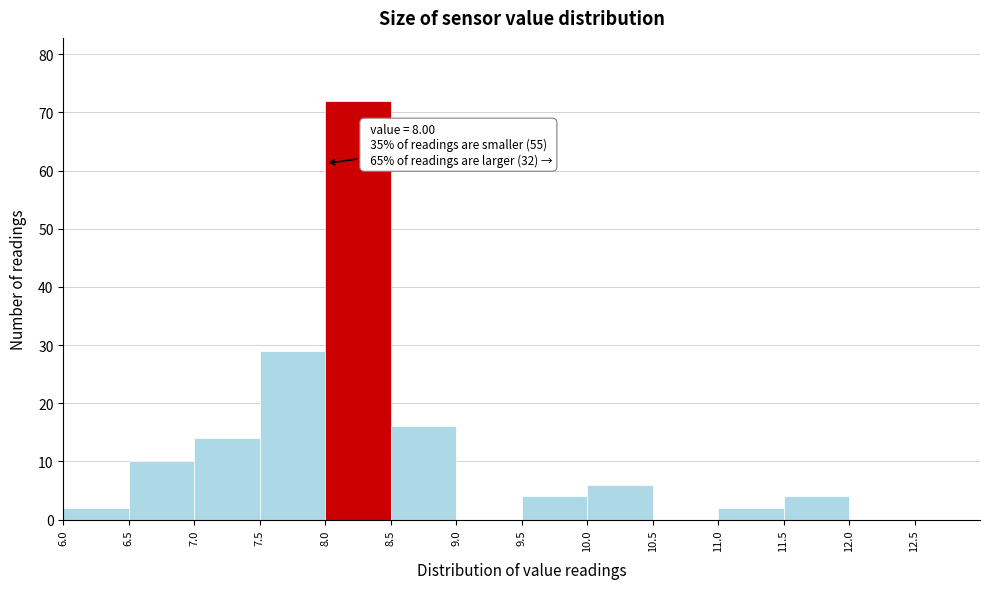

Over which range of the x-axis is the bar tallest?

8.0 to 8.5